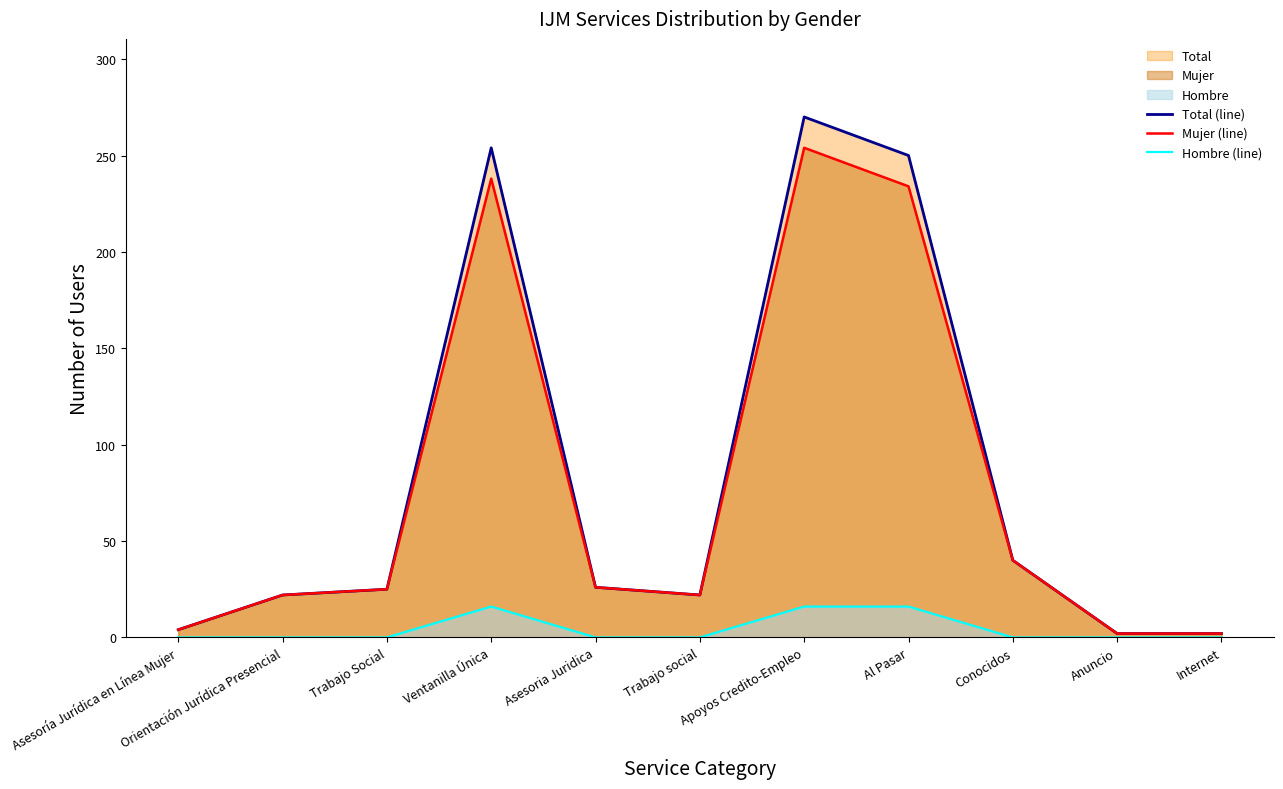

What is the difference between the highest and lowest values at Al Pasar?

234